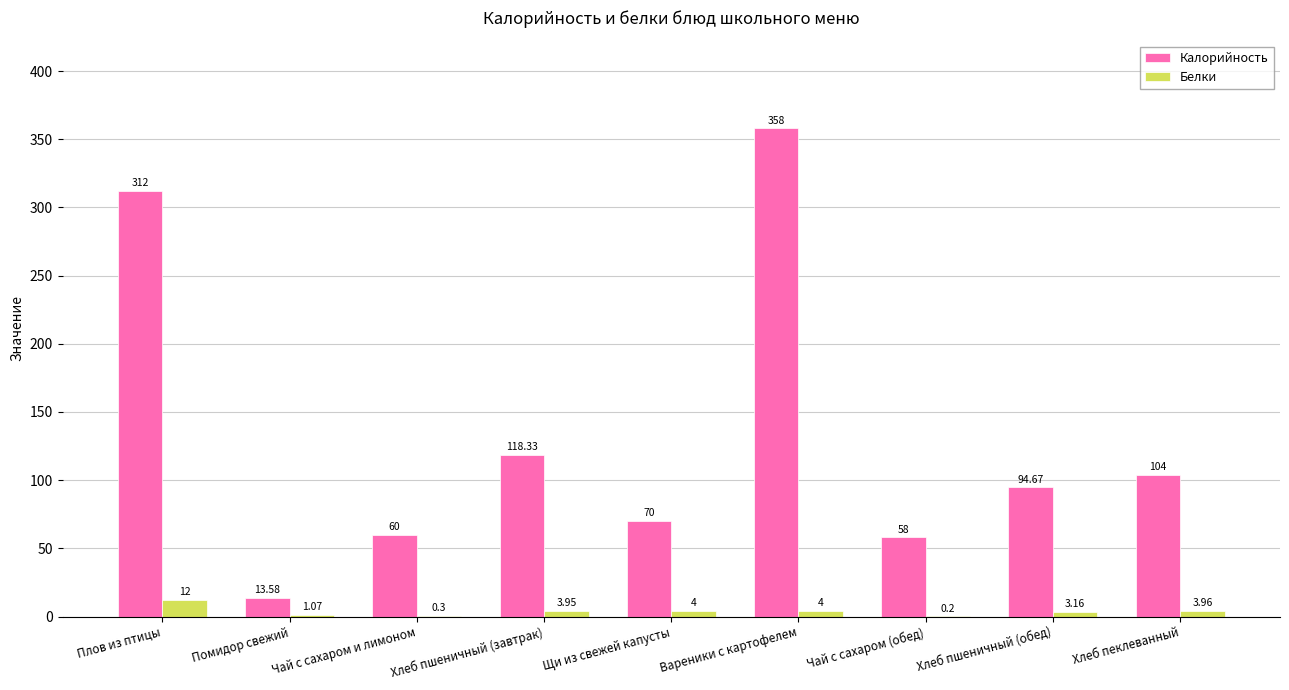

Does the chart contain stacked bars?

No